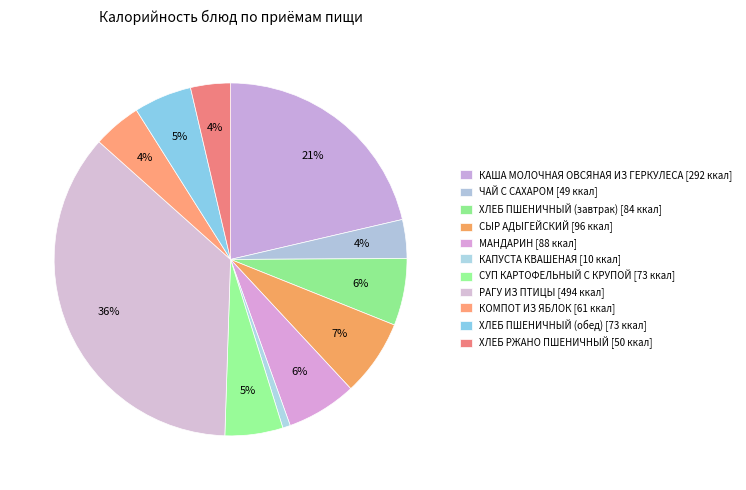

To the nearest percent, what portion does ХЛЕБ ПШЕНИЧНЫЙ (завтрак) represent?

6%